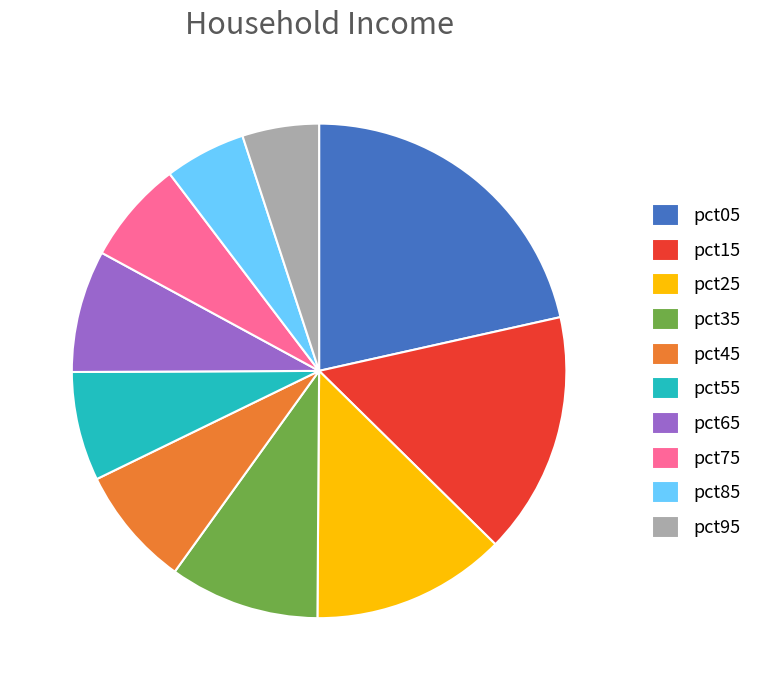

Does pct05 represent more than half of the total?

No